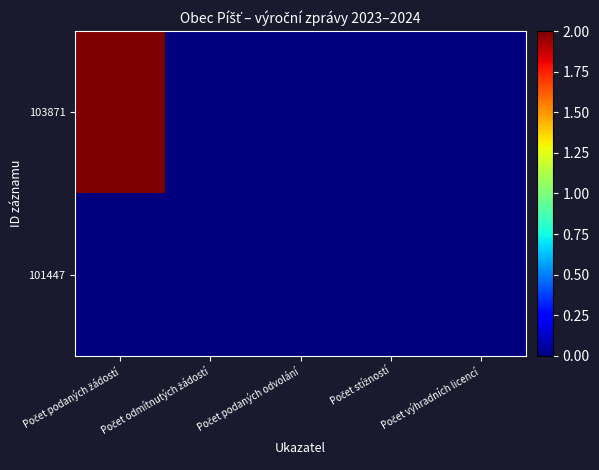

Between Počet stížností and Počet odmítnutých žádostí, which is larger?

Počet stížností